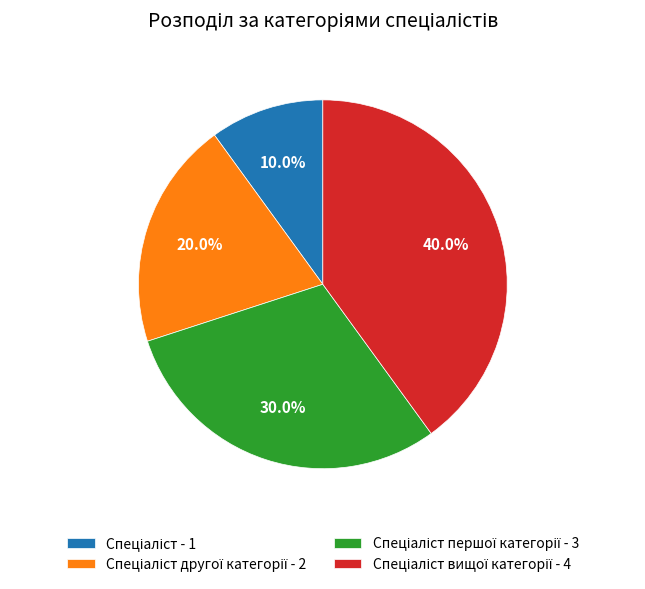

How many slices are in this pie chart?

4